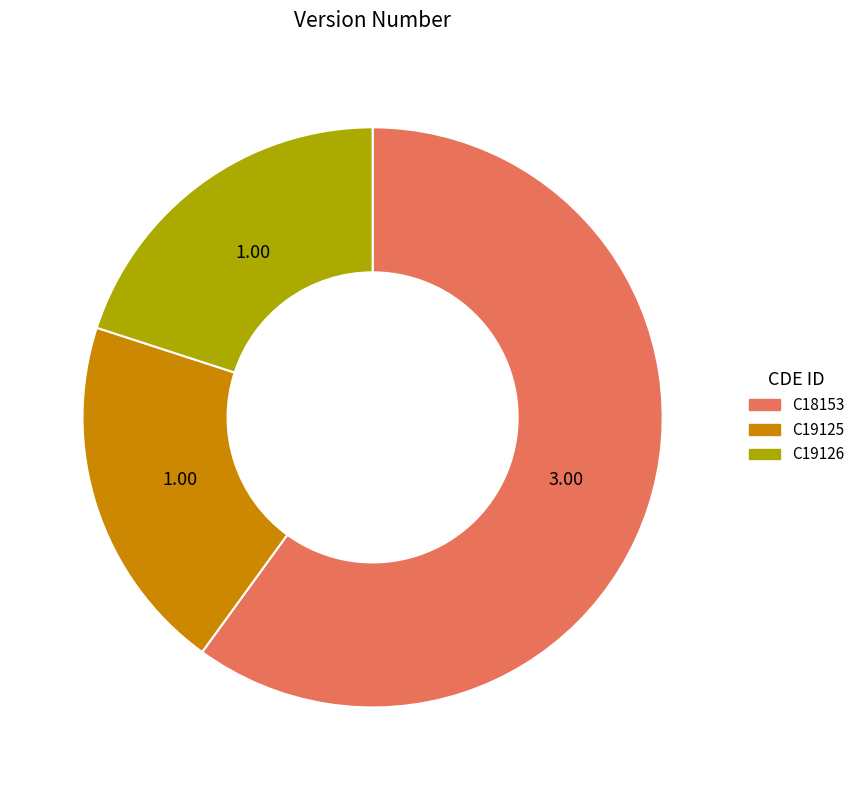

True or false: C19125 accounts for 20% of the total.

True